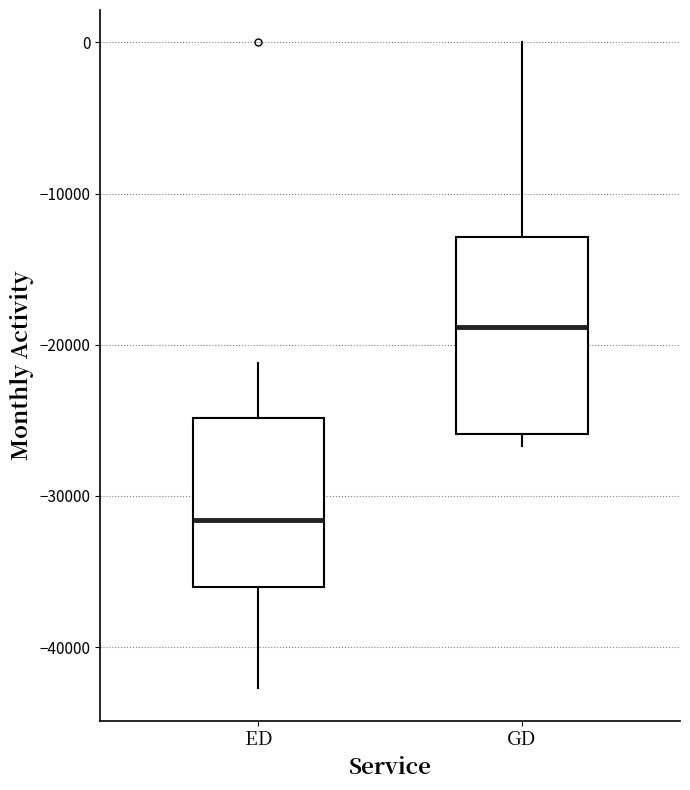

Reading left to right, read every box against the y-axis: the position of its median line, the range the box covers, and the ends of its whiskers. The values are not printed on the chart, so give them approximately, as read against the axis.

ED: median -32000, box -36000 to -25000, whiskers -43000 to -21000
GD: median -19000, box -26000 to -13000, whiskers -27000 to 0